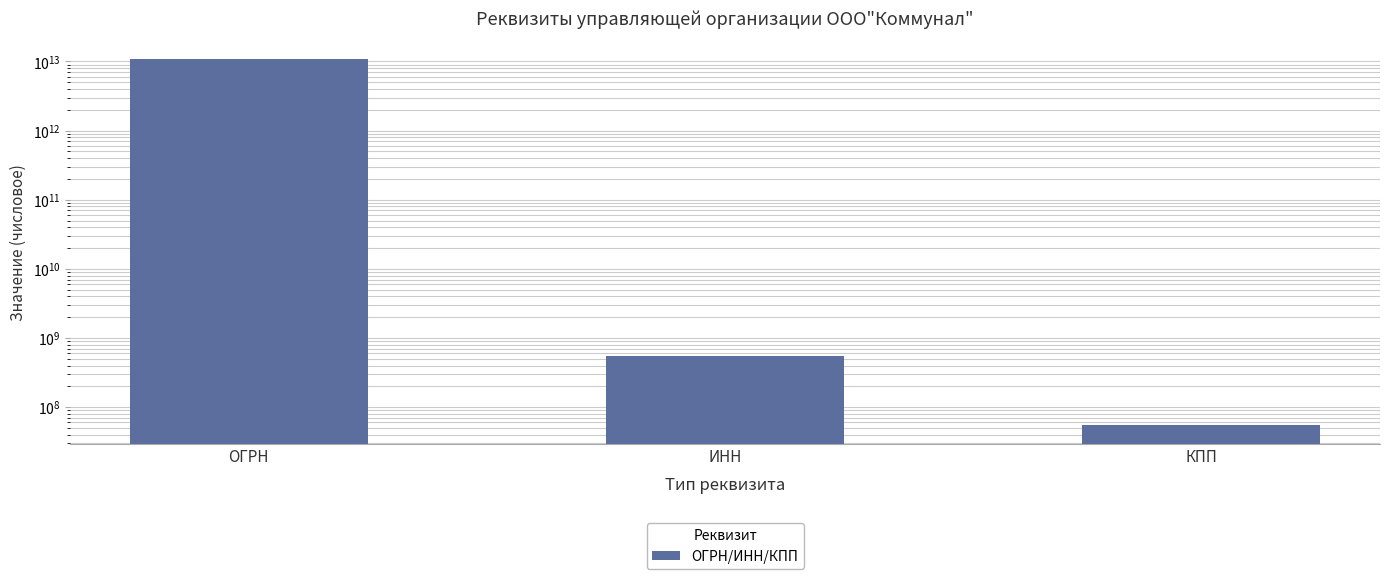

The chart shows a value of 54801001 at КПП. True or false?

True